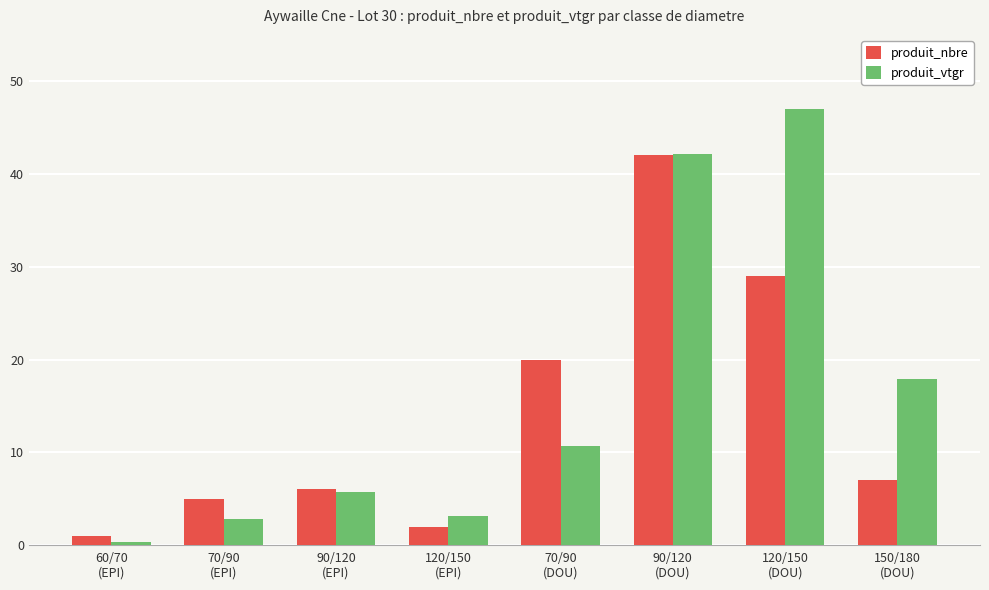

What is the difference between the produit_nbre values at 90/120
(EPI) and 70/90
(EPI)?

1.0